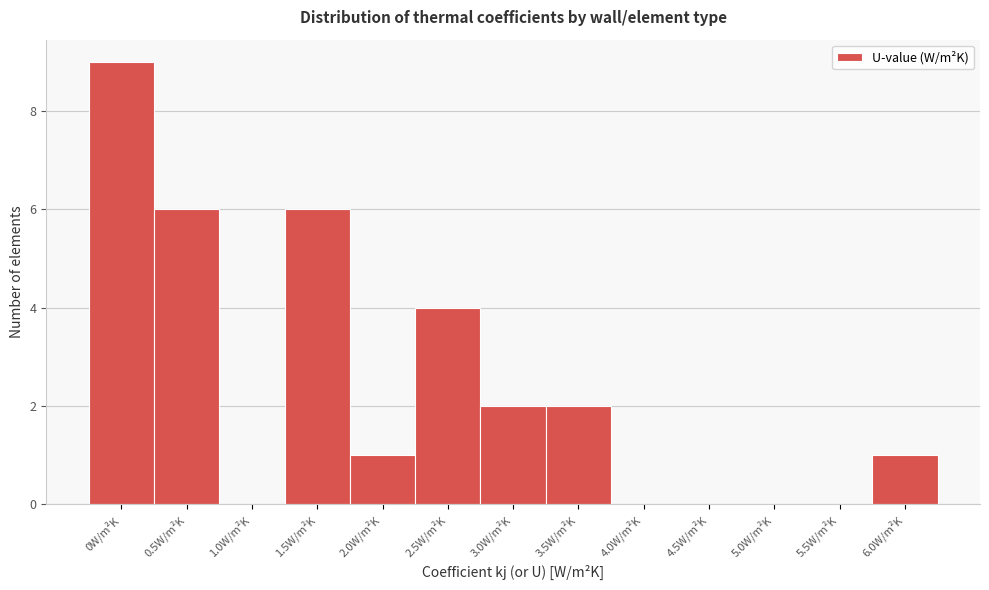

Reading right to left, extract all data points from this chart.

6.0W/m²K=1	5.5W/m²K=0	5.0W/m²K=0	4.5W/m²K=0	4.0W/m²K=0	3.5W/m²K=2	3.0W/m²K=2	2.5W/m²K=4	2.0W/m²K=1	1.5W/m²K=6	1.0W/m²K=0	0.5W/m²K=6	0W/m²K=9